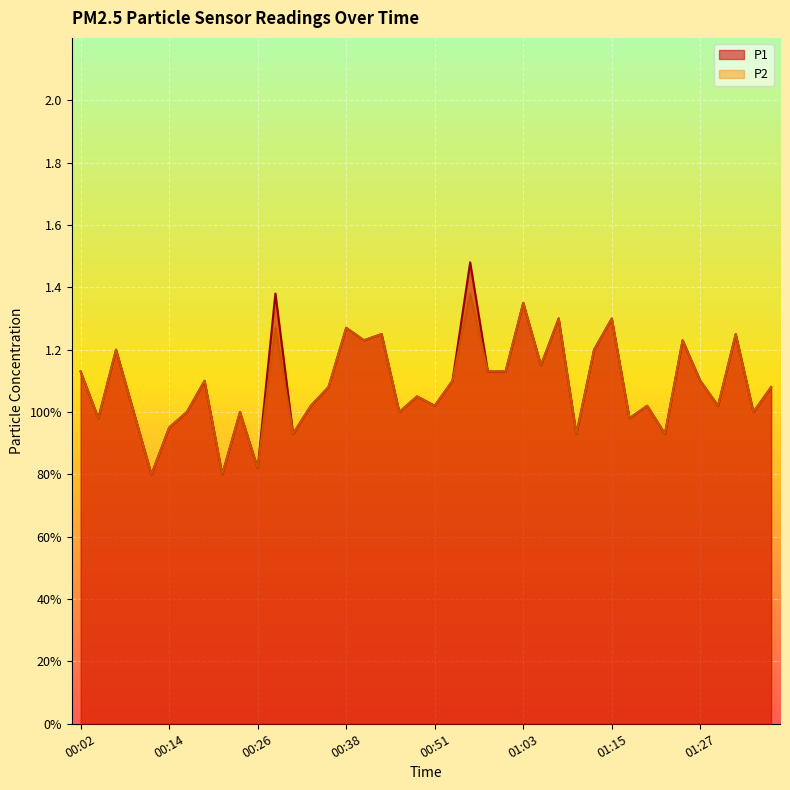

At which category does P2 reach its first local peak?

00:07